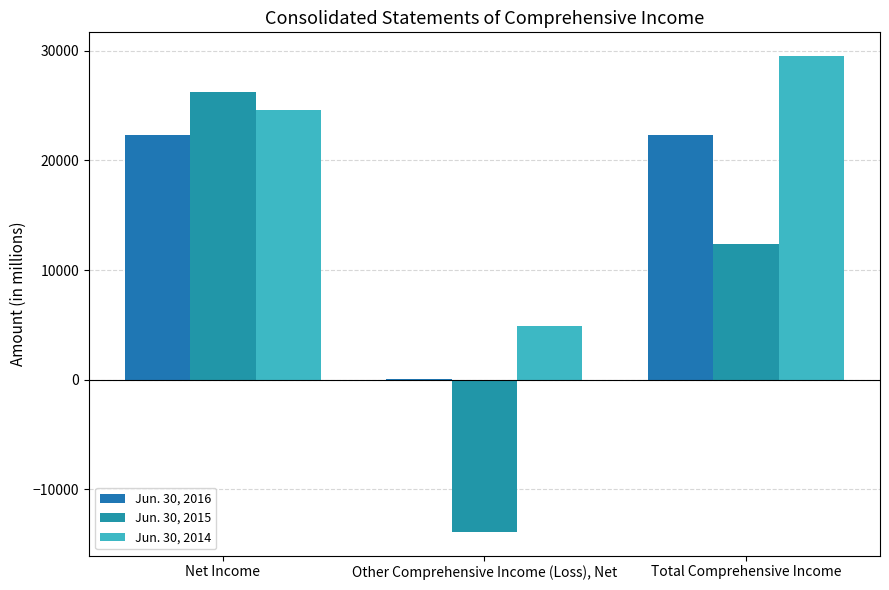

What is the label of the 1st bar from the left?

Net Income